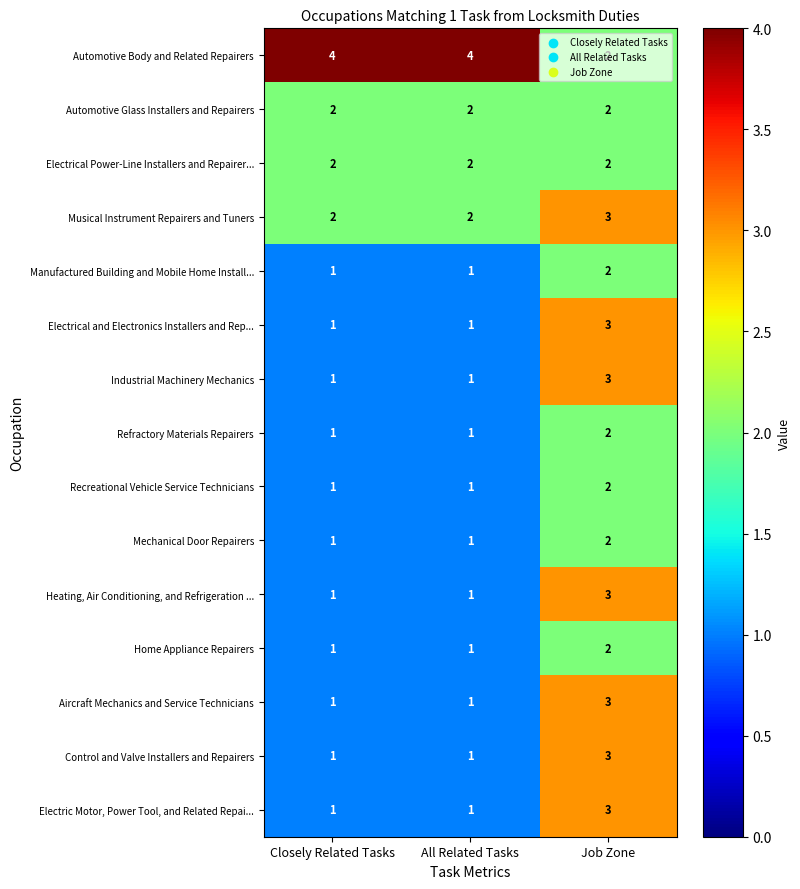

Is it true that Home Appliance Repairers equals 1 at Closely Related Tasks?

True